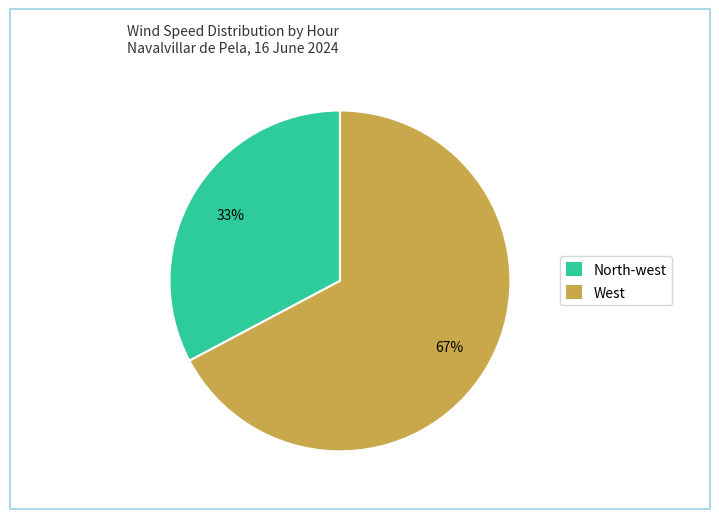

The North-west slice represents 33% of the pie. True or false?

True